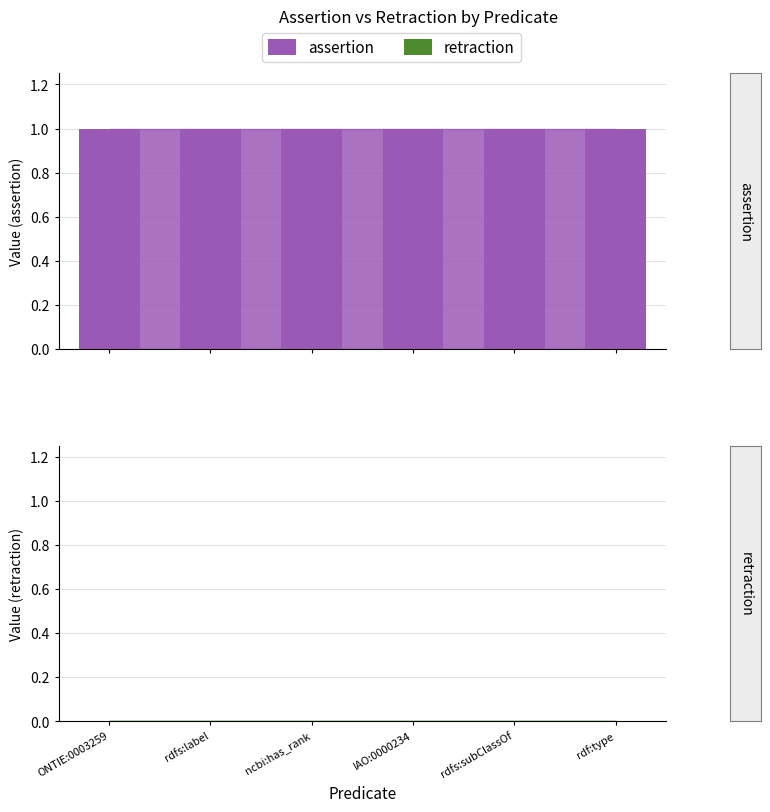

Does the chart contain stacked bars?

No